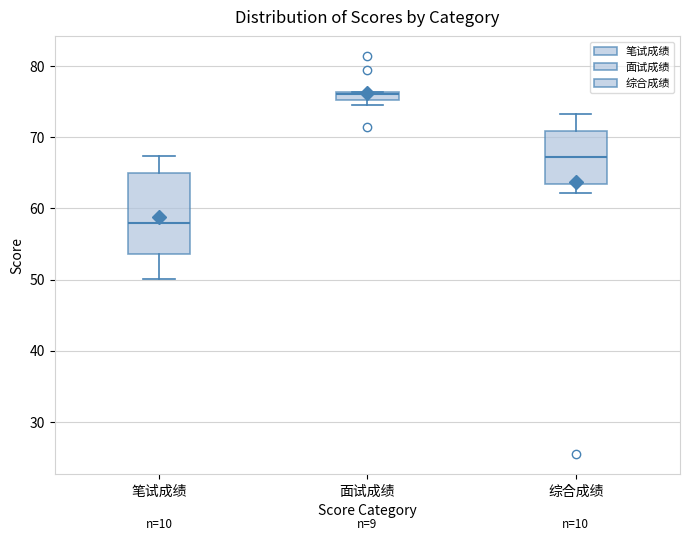

Which box has the lowest median line?

笔试成绩